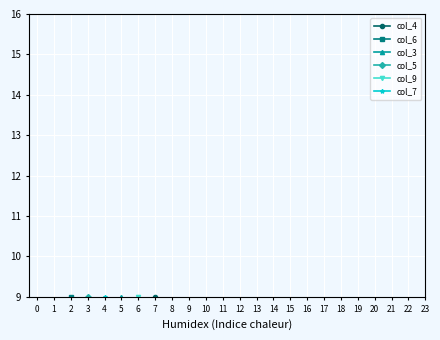

List the series in order of their peak value, lowest first.

col_4, col_6, col_3, col_5, col_9, col_7